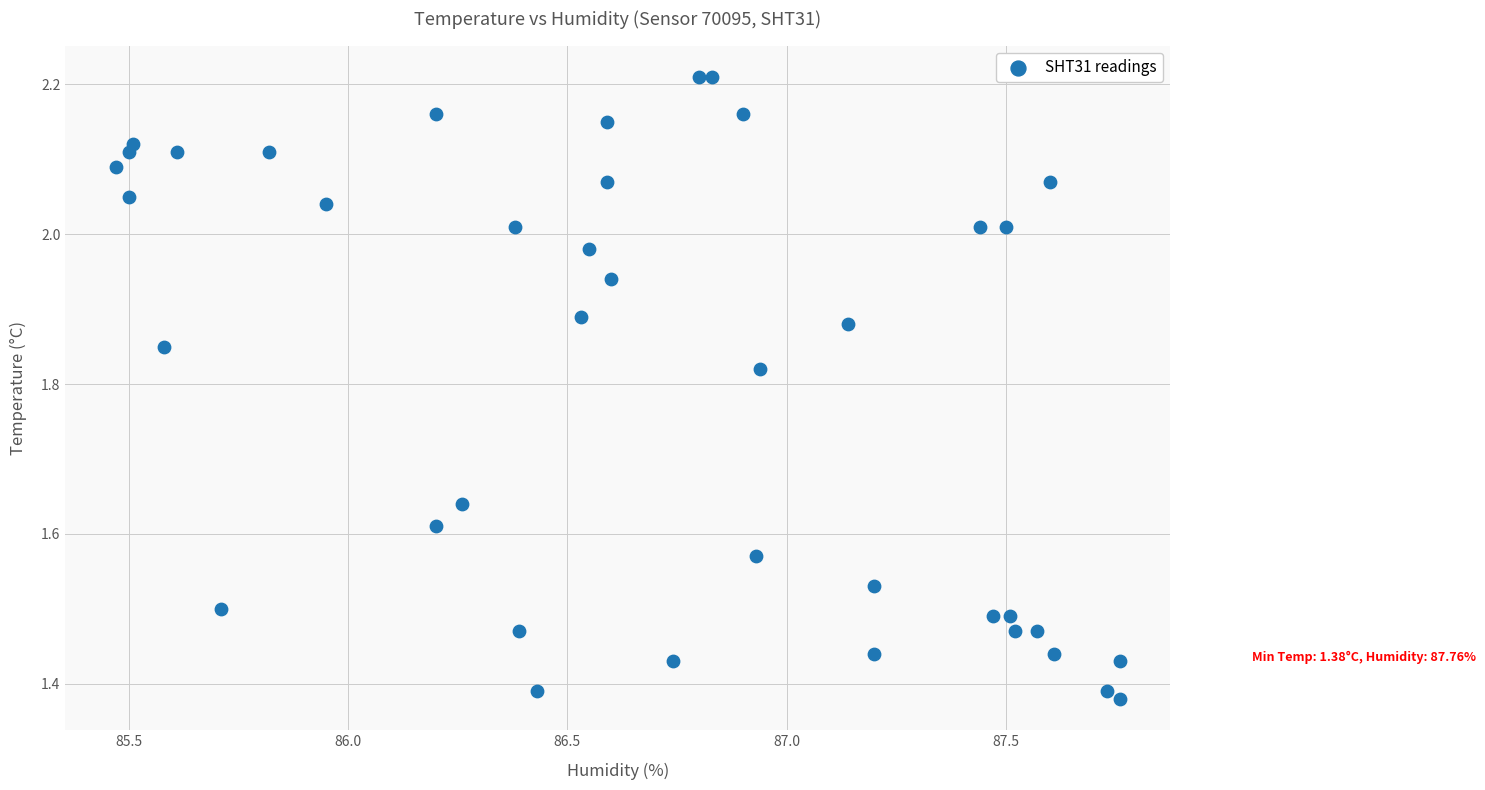

What is the range of Y values (max minus min)?

0.8